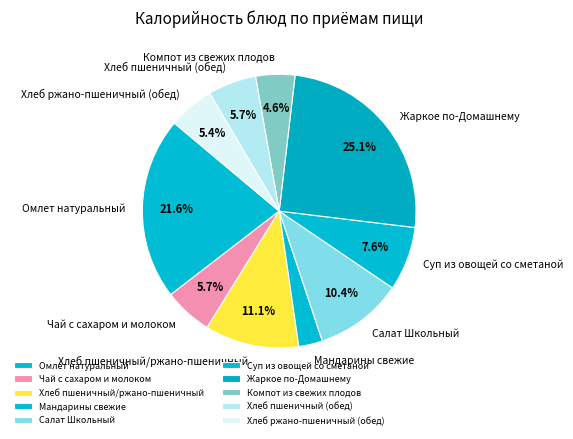

To the nearest percent, what is the average slice percentage?

10%